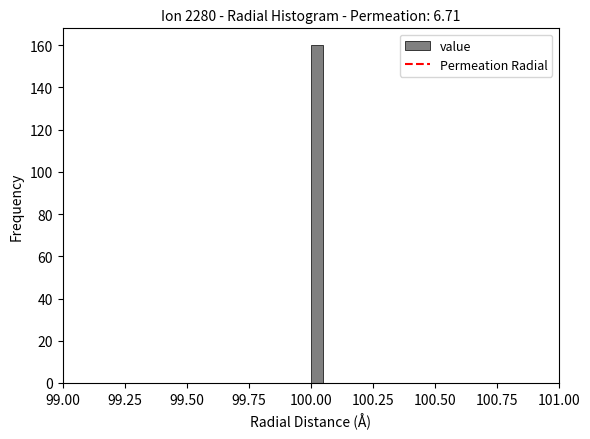

Read against the x-axis, roughly where is the centre of the tallest bar?

100.05